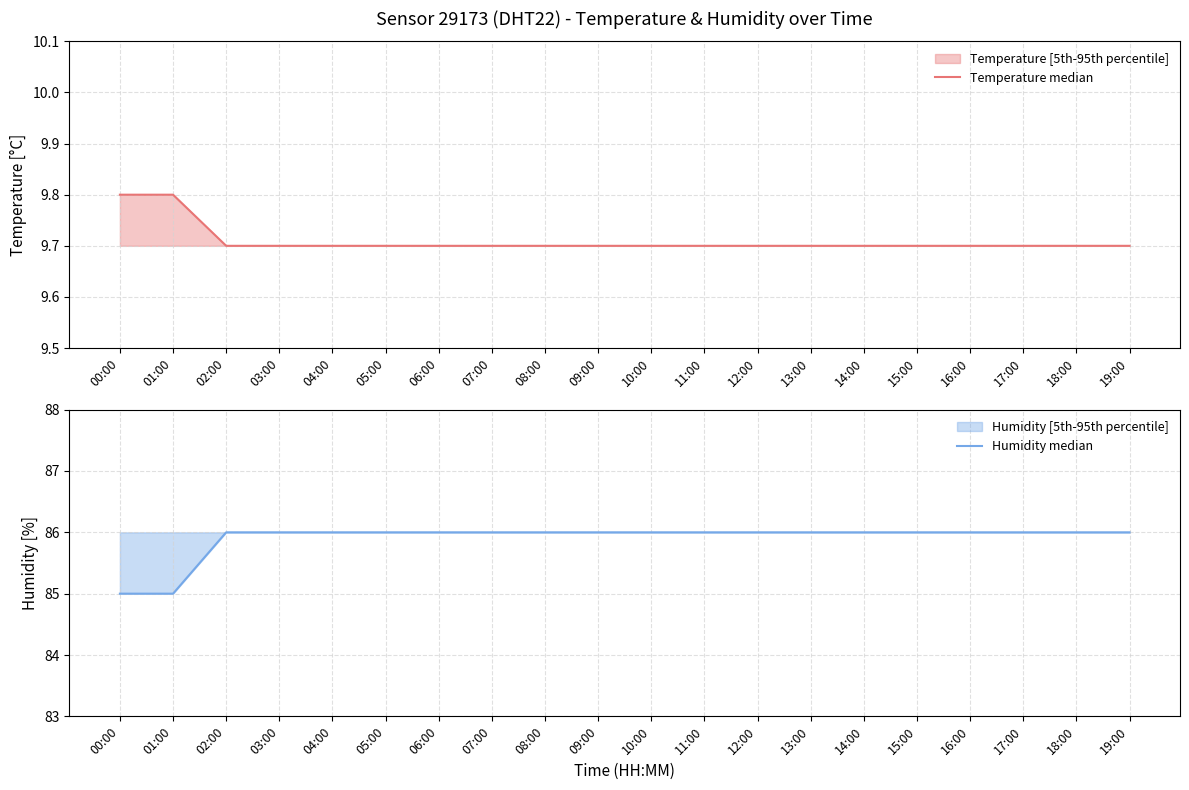

True or false: Humidity median and Temperature median cross at least once.

False